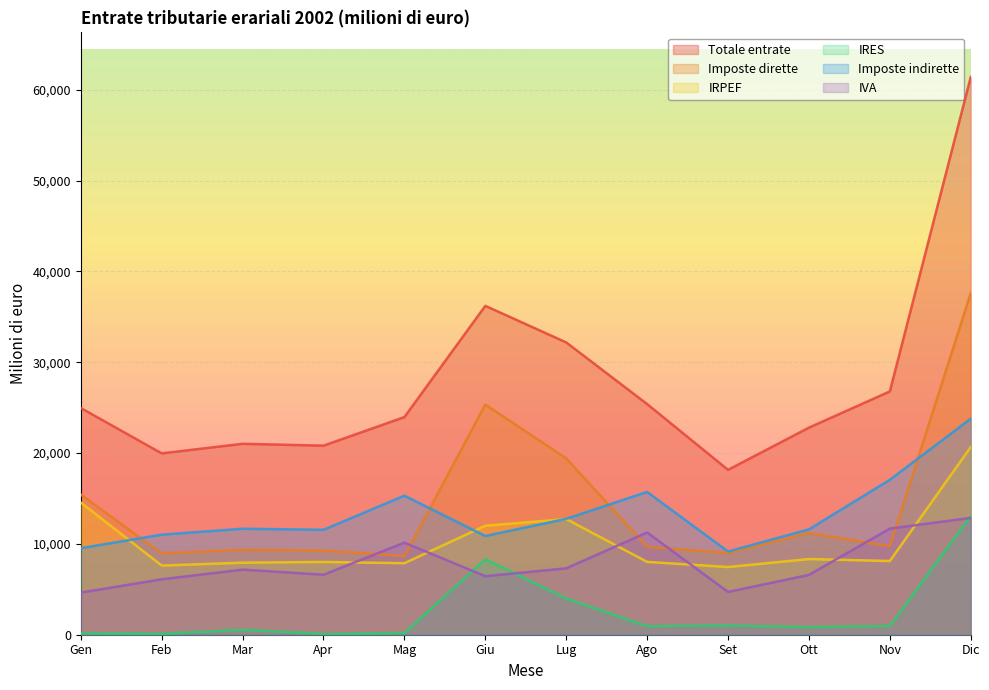

Rank the series at Giu from lowest to highest value.

IVA, IRES, Imposte indirette, IRPEF, Imposte dirette, Totale entrate